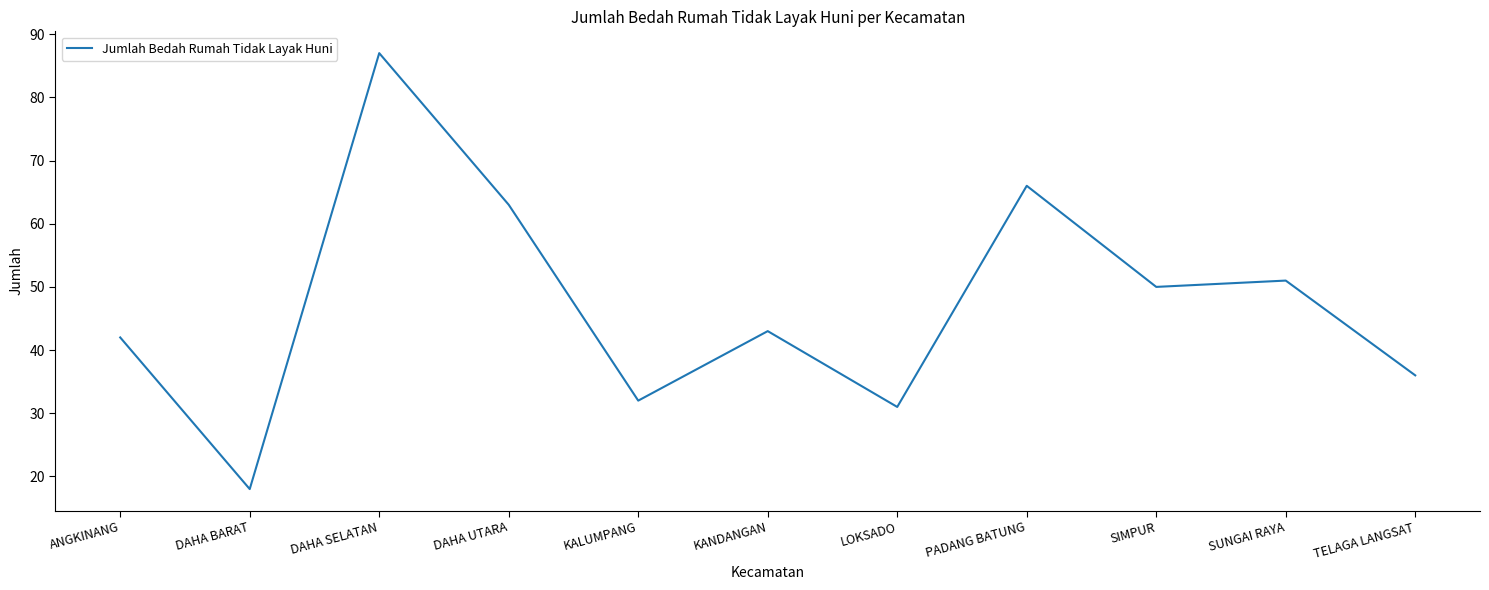

Read the value at DAHA UTARA.

63